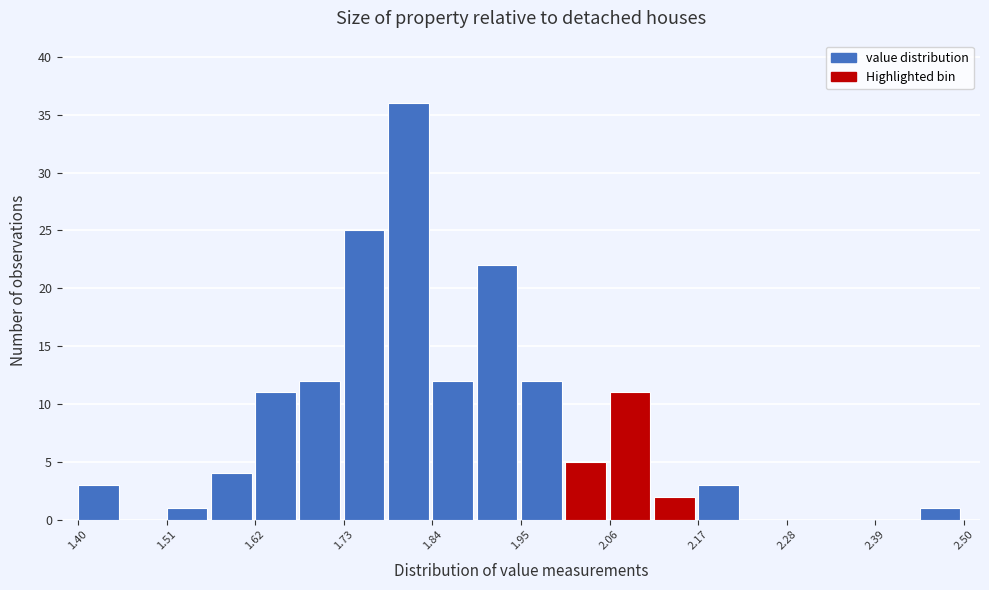

Read against the x-axis, roughly where is the centre of the tallest bar?

1.82